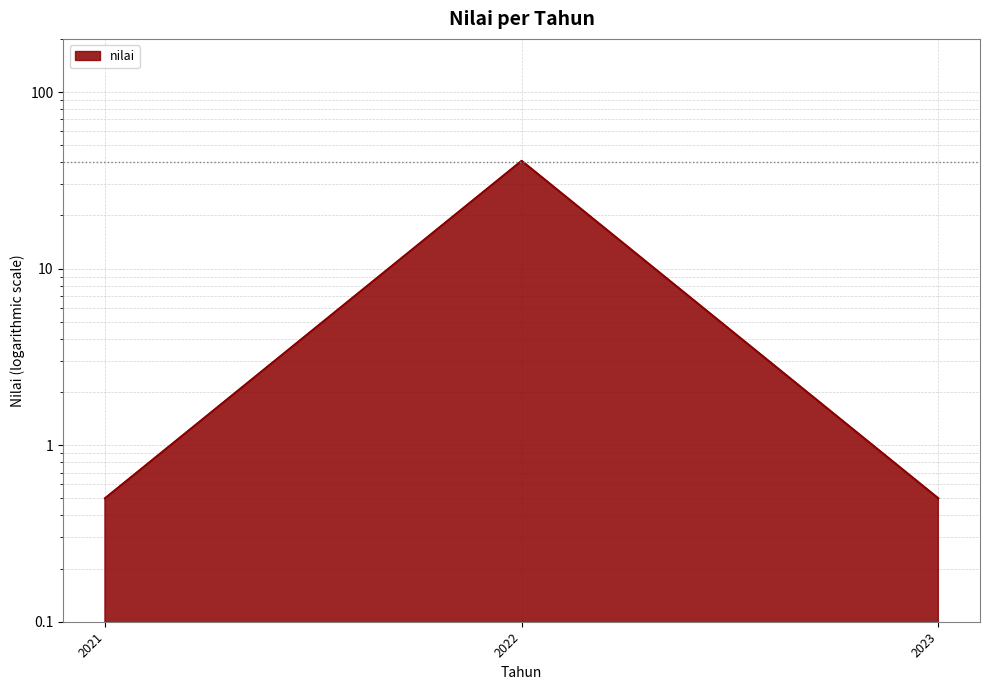

Reading left to right, transcribe all the data shown in this chart.

2021=0.5	2022=40.8	2023=0.5